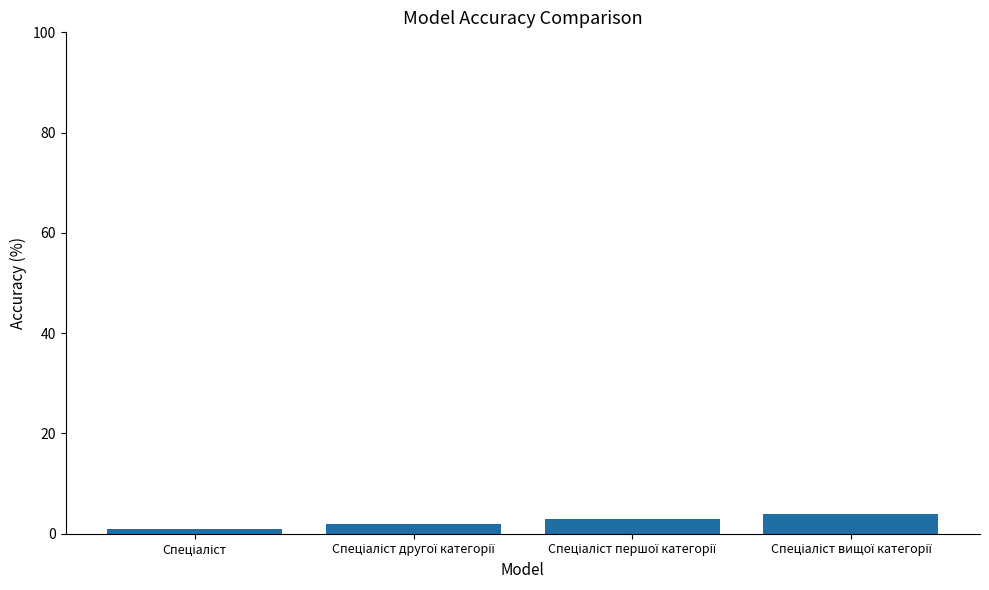

What is the maximum value shown in the chart?

4